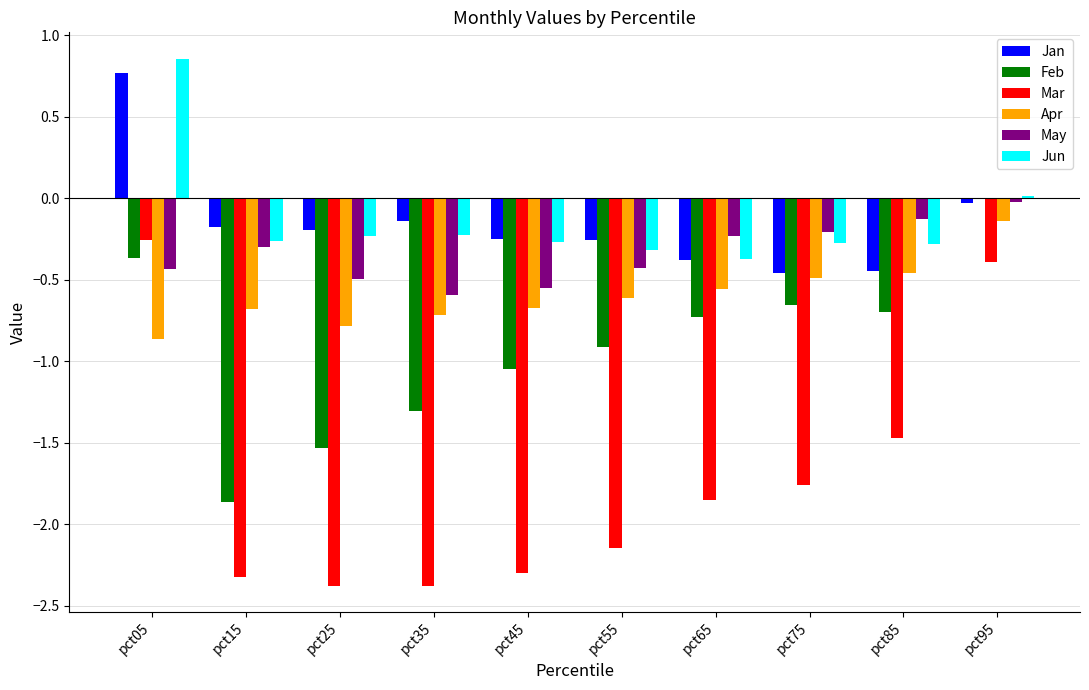

Is the value of Mar at pct85 greater than the value of Jun at pct55?

No